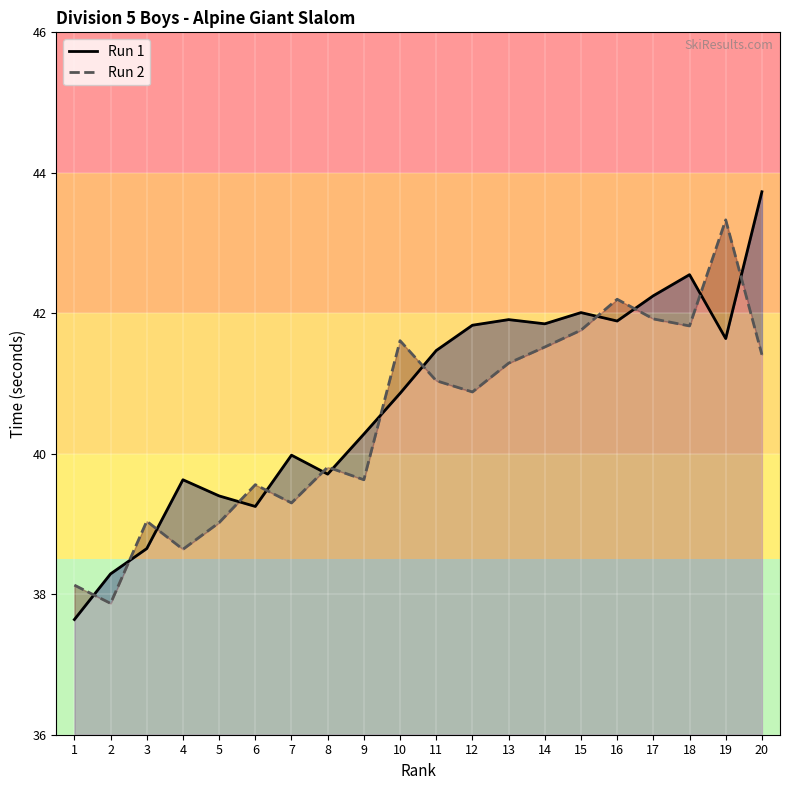

What is the difference between the second highest and minimum values in the Run 2 series?

4.3